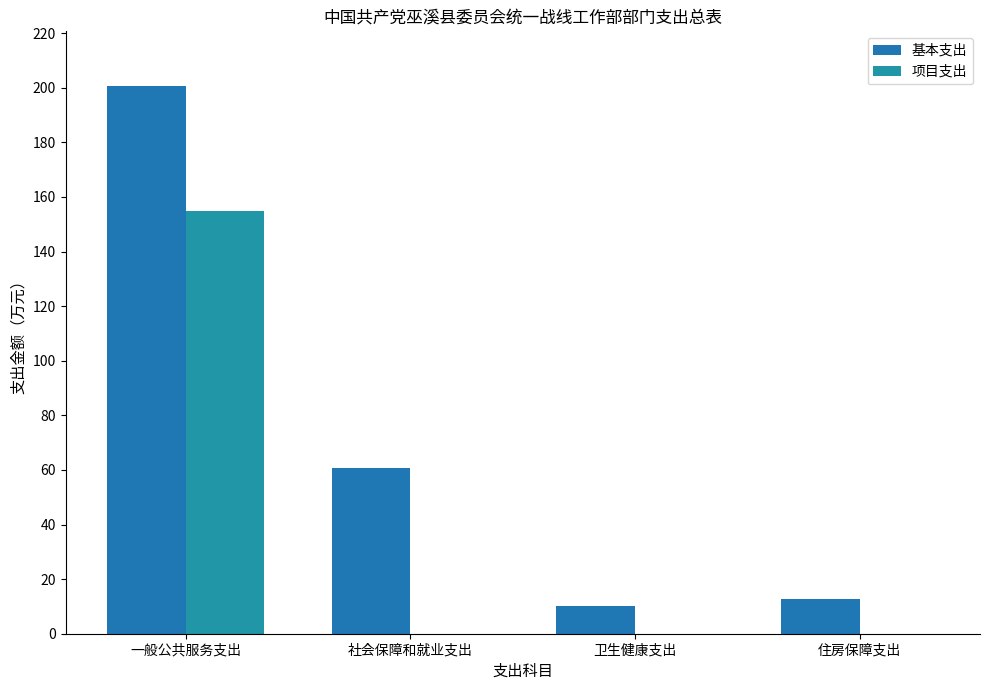

At 一般公共服务支出, list the series in order from smallest to largest.

项目支出, 基本支出